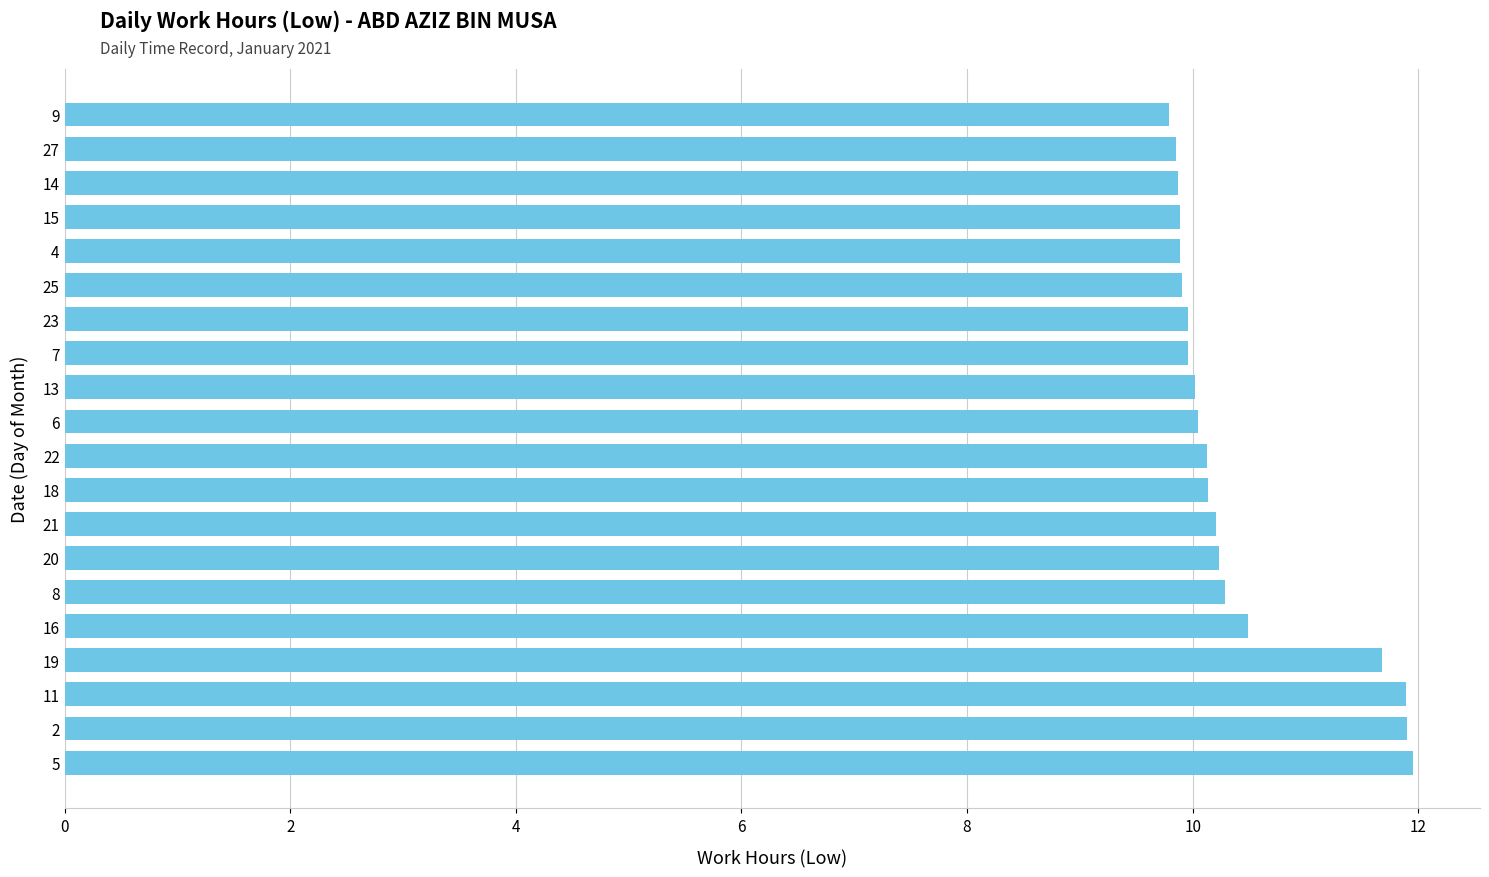

What is the average value?

10.4